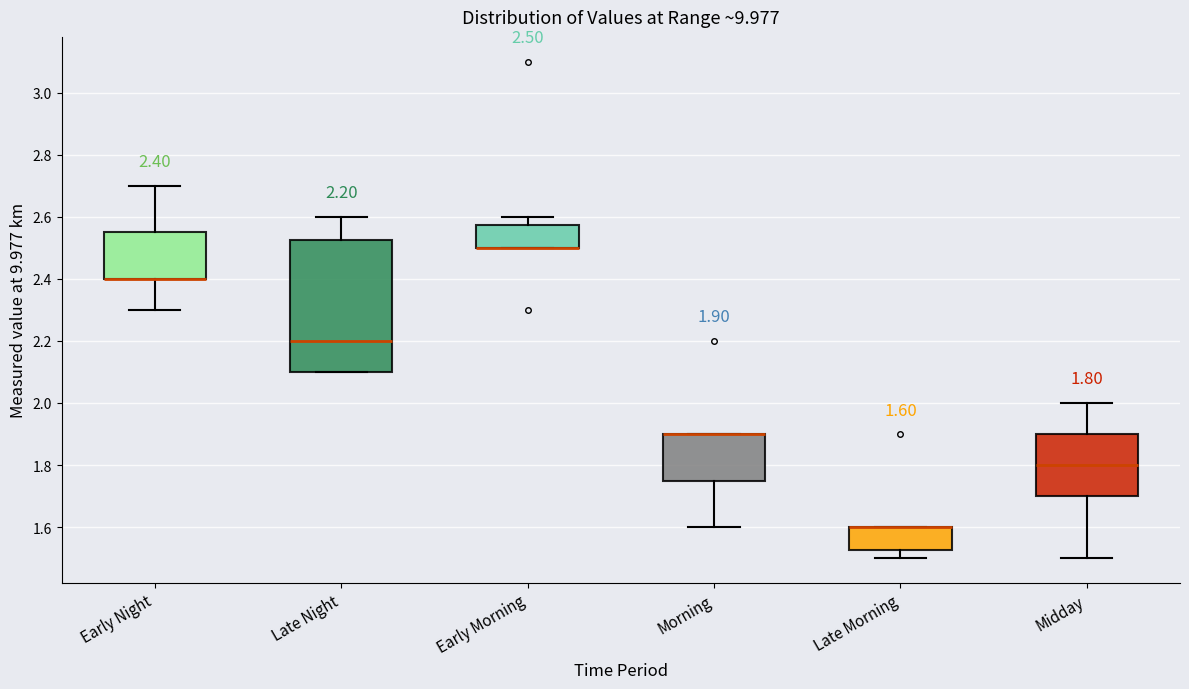

Which box is the tallest, from its lower edge to its upper edge?

Late Night